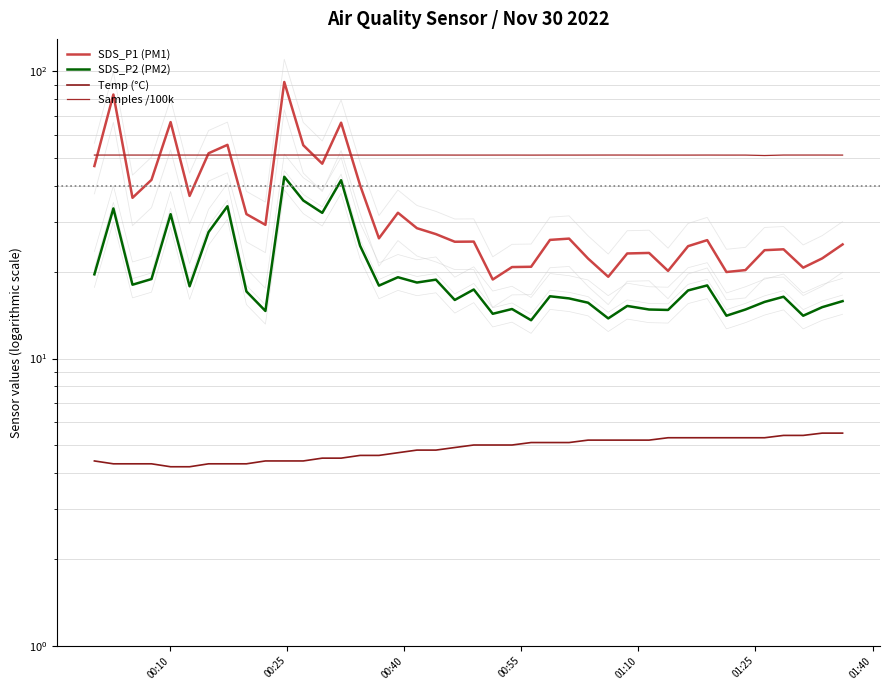

What is the sum of all Samples /100k values?

2045.4